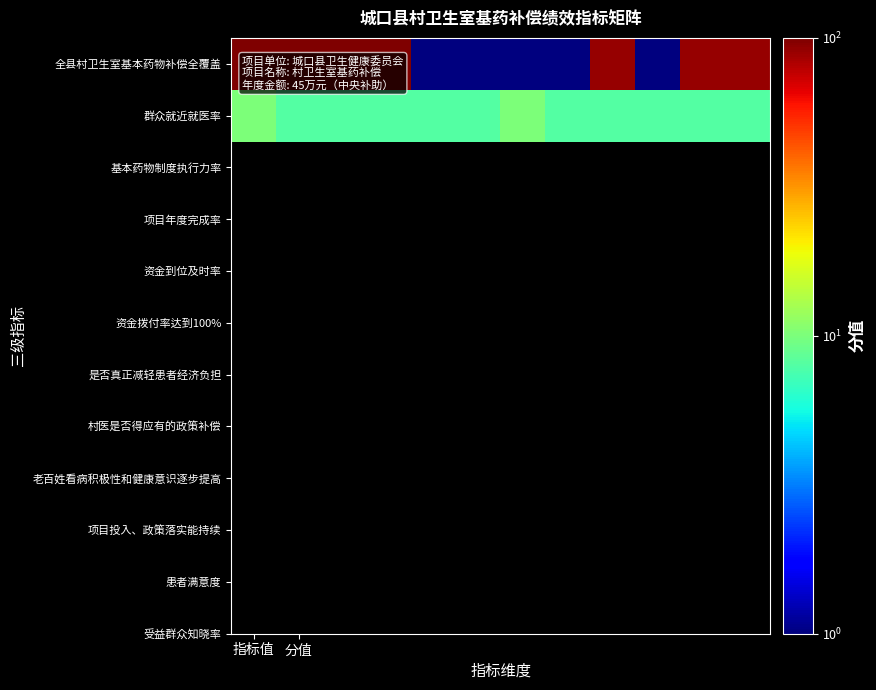

Which series has the largest total across all categories?

全县村卫生室基本药物补偿全覆盖